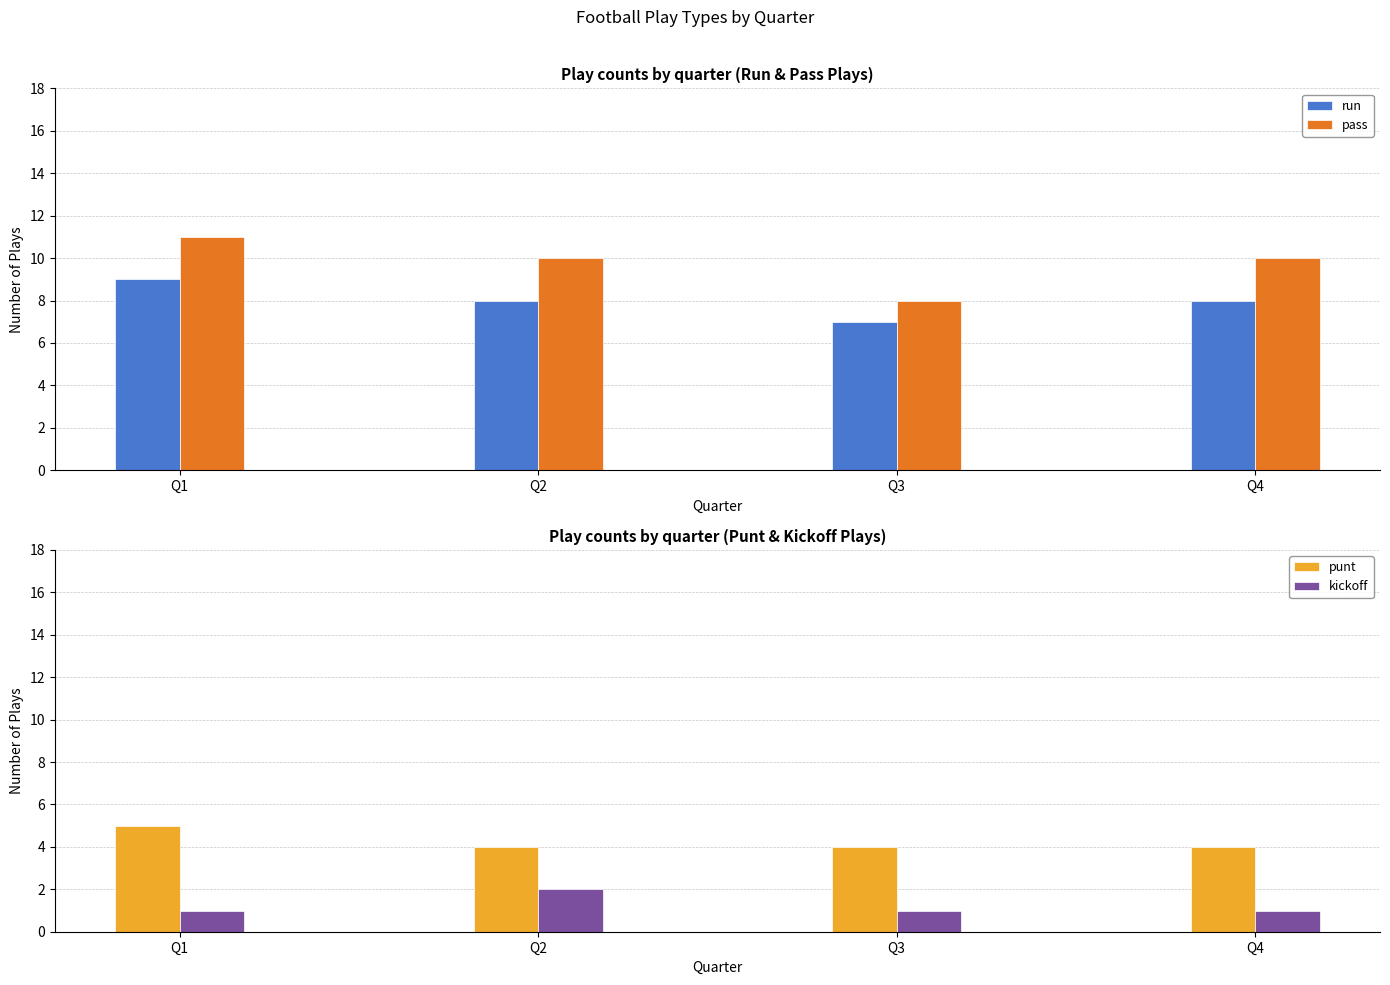

The value of pass at Q4 is 14. True or false?

False